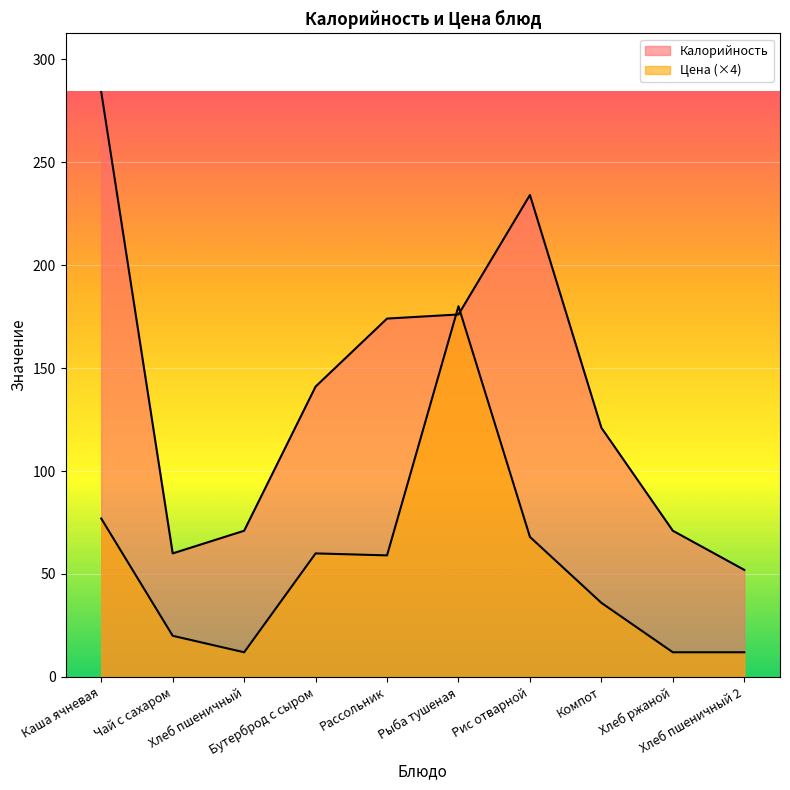

What is the minimum value for Калорийность?

52.0